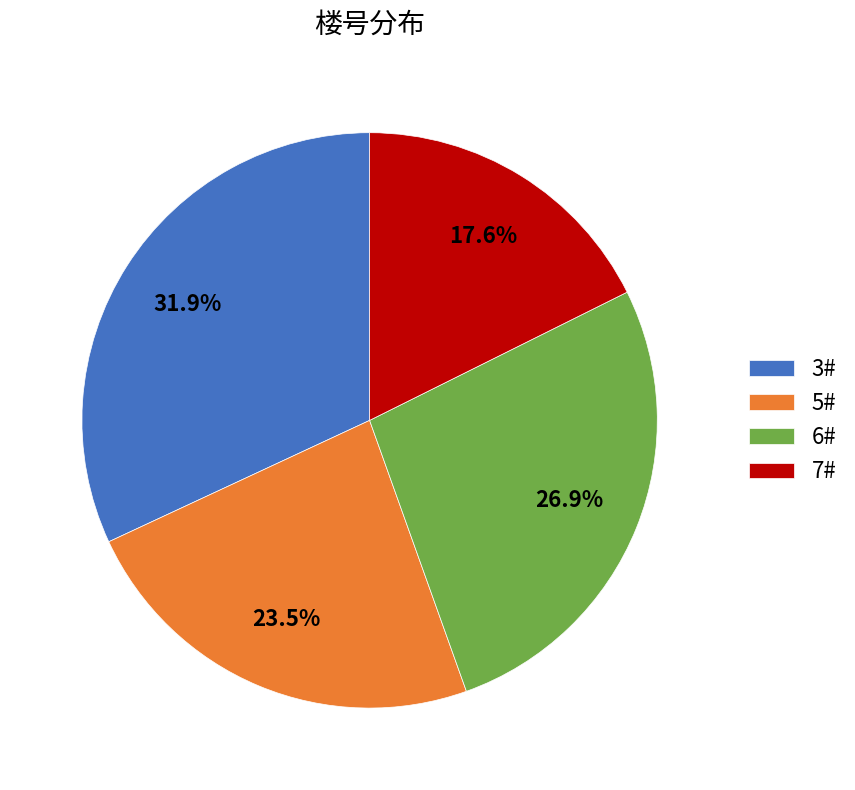

Which slice is the smallest?

7#